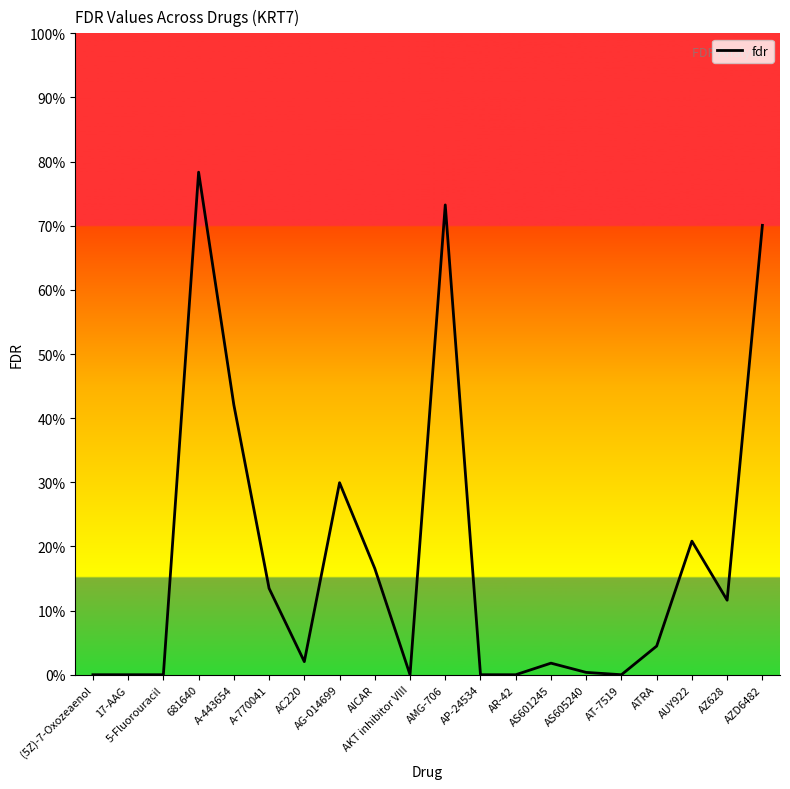

Reading left to right, transcribe all the data shown in this chart.

0.0	0.0	0.0	0.8	0.4	0.1	0.0	0.3	0.2	0.0	0.7	0.0	0.0	0.0	0.0	0.0	0.0	0.2	0.1	0.7